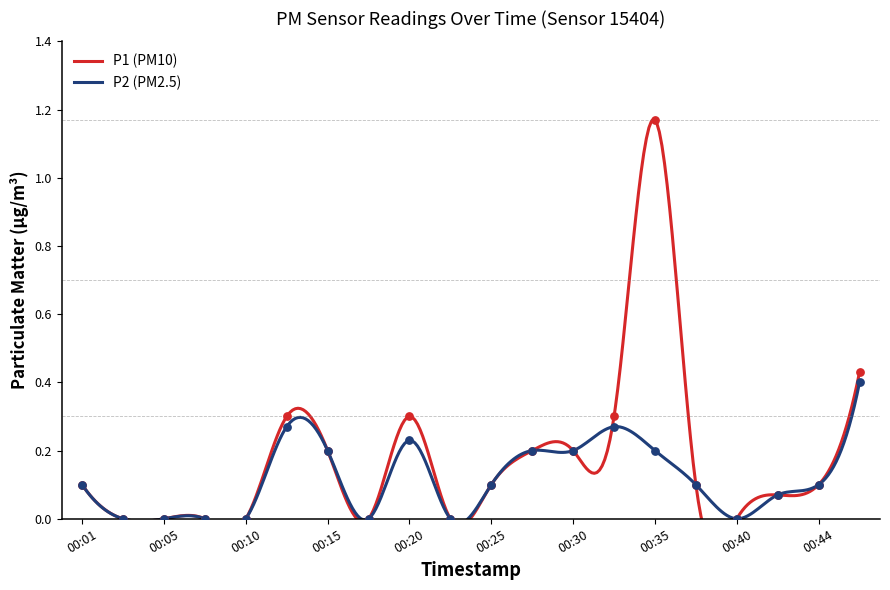

At how many categories does at least one series exceed 0?

13